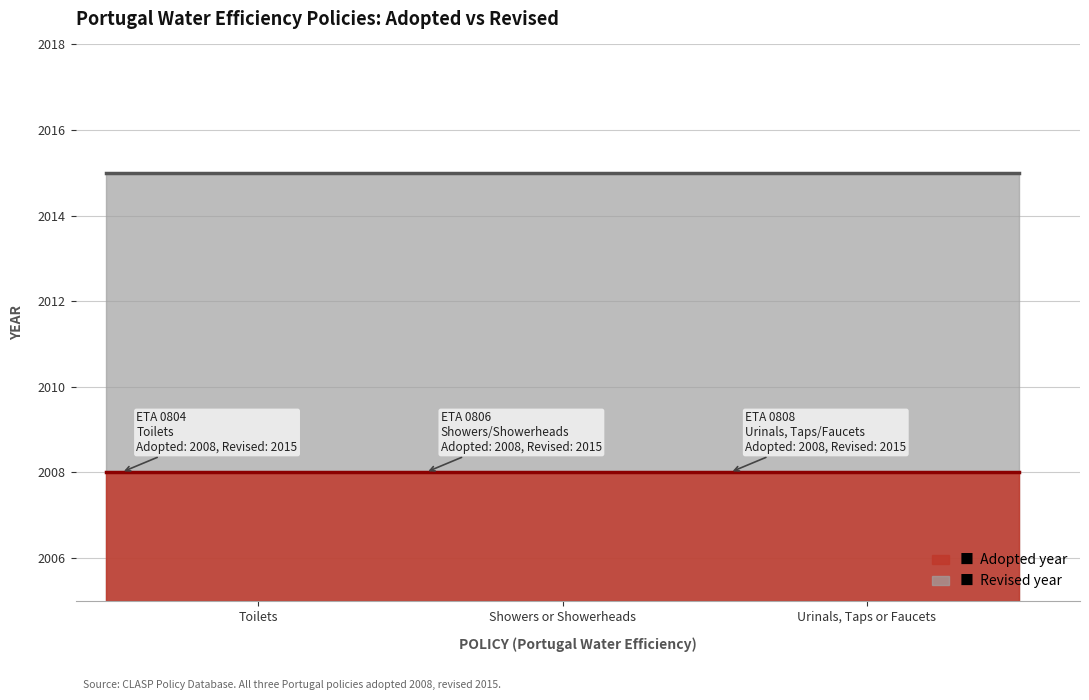

What is the label of the 2nd point from the right?

ETA 0806 (Showers/Showerheads)